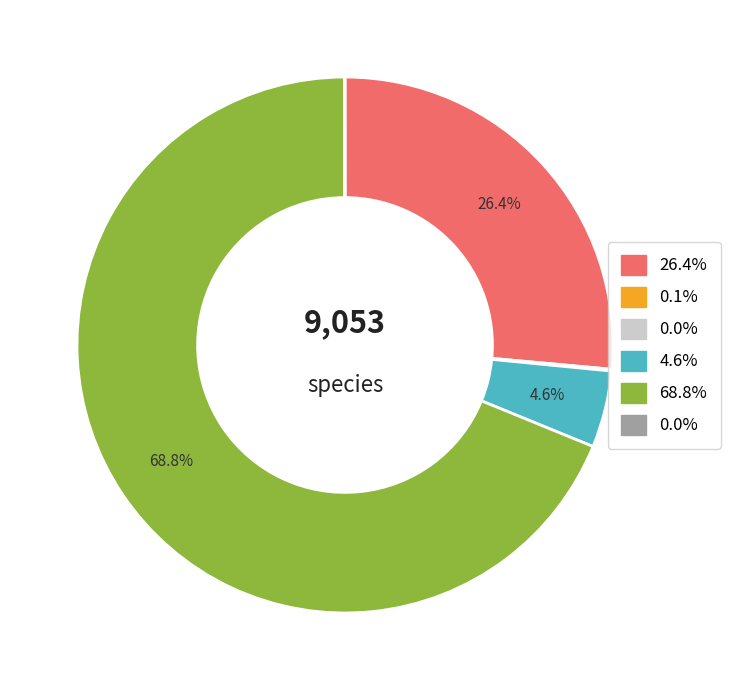

Is there a majority slice in this chart?

Yes